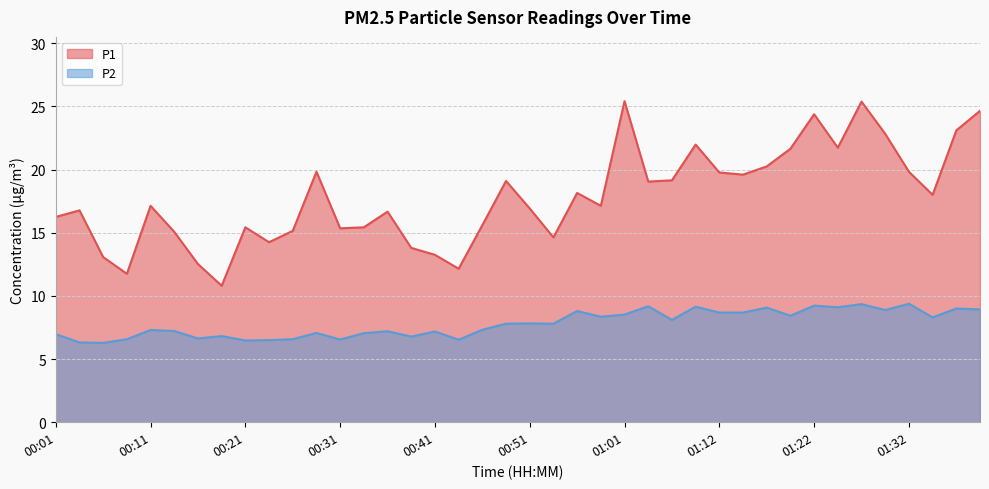

At which label does P1 reach its peak?

01:01